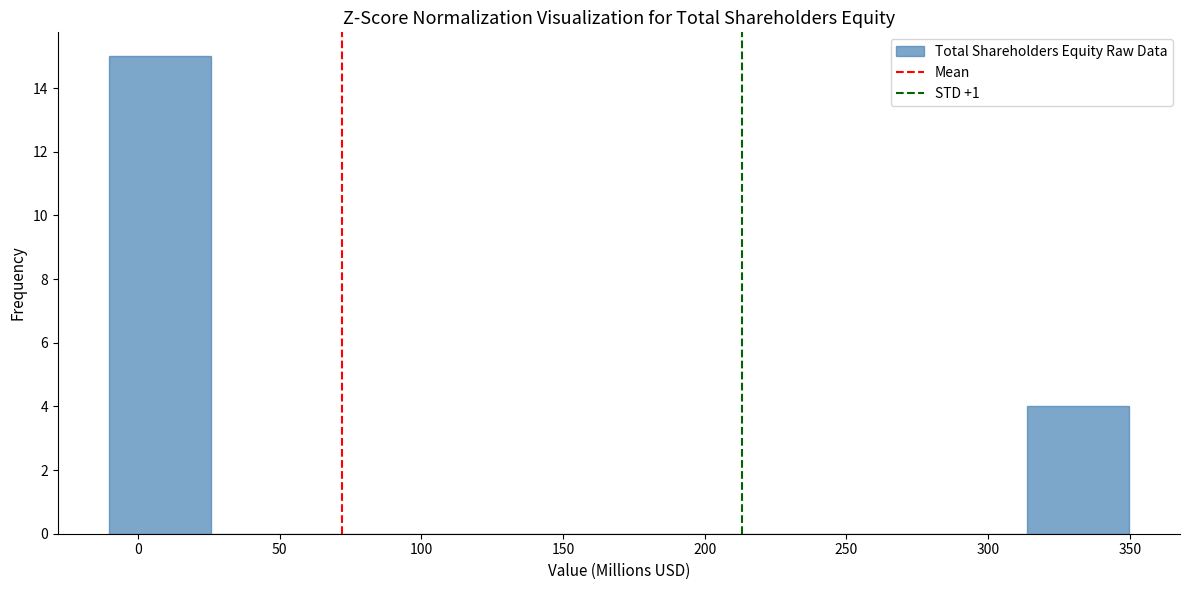

Over which range of the x-axis is the bar tallest?

-10 to 25